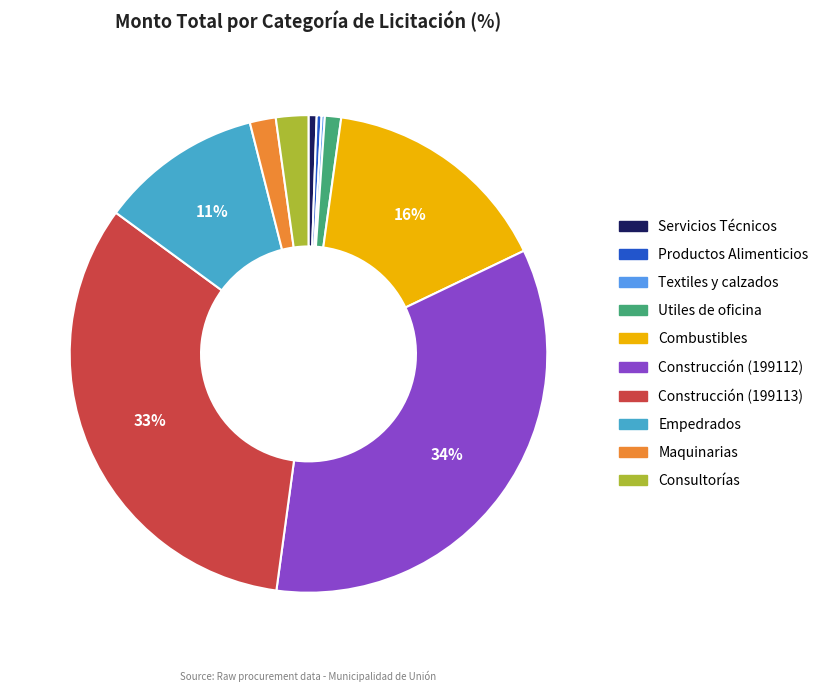

Combined, do Construcción (199113) and Construcción (199112) account for over 50%?

Yes